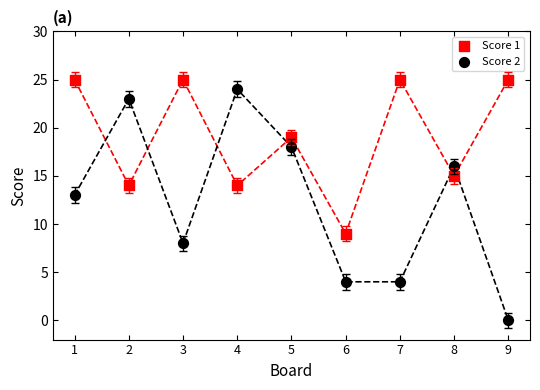

Across all data points, what is the range of X values (max minus min)?

8